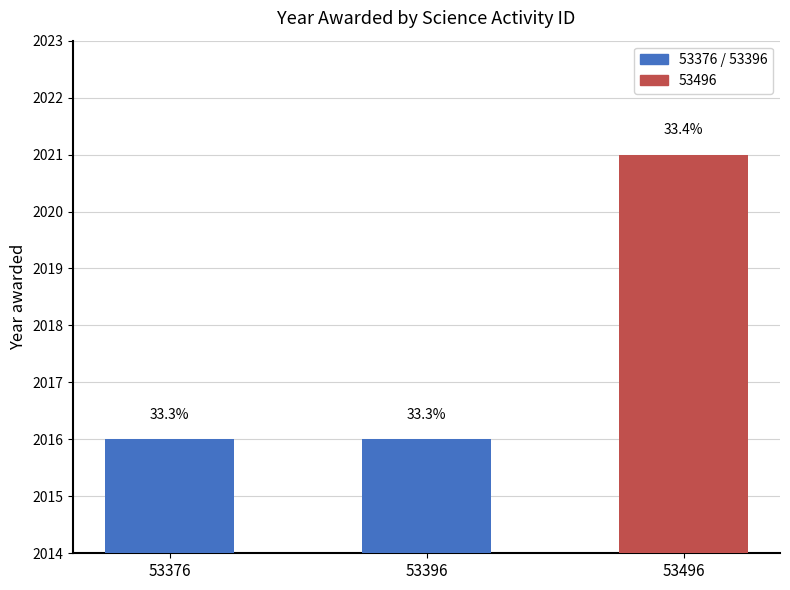

Read the value at 53496.

2021